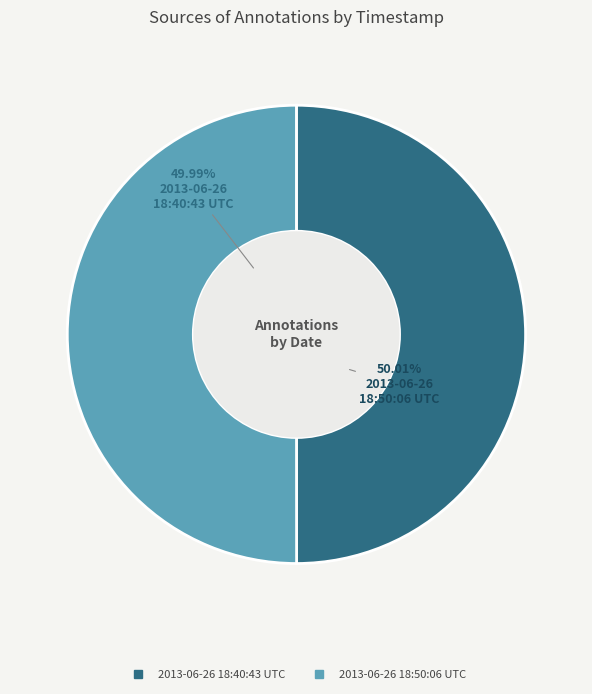

How many slices are in this pie chart?

2